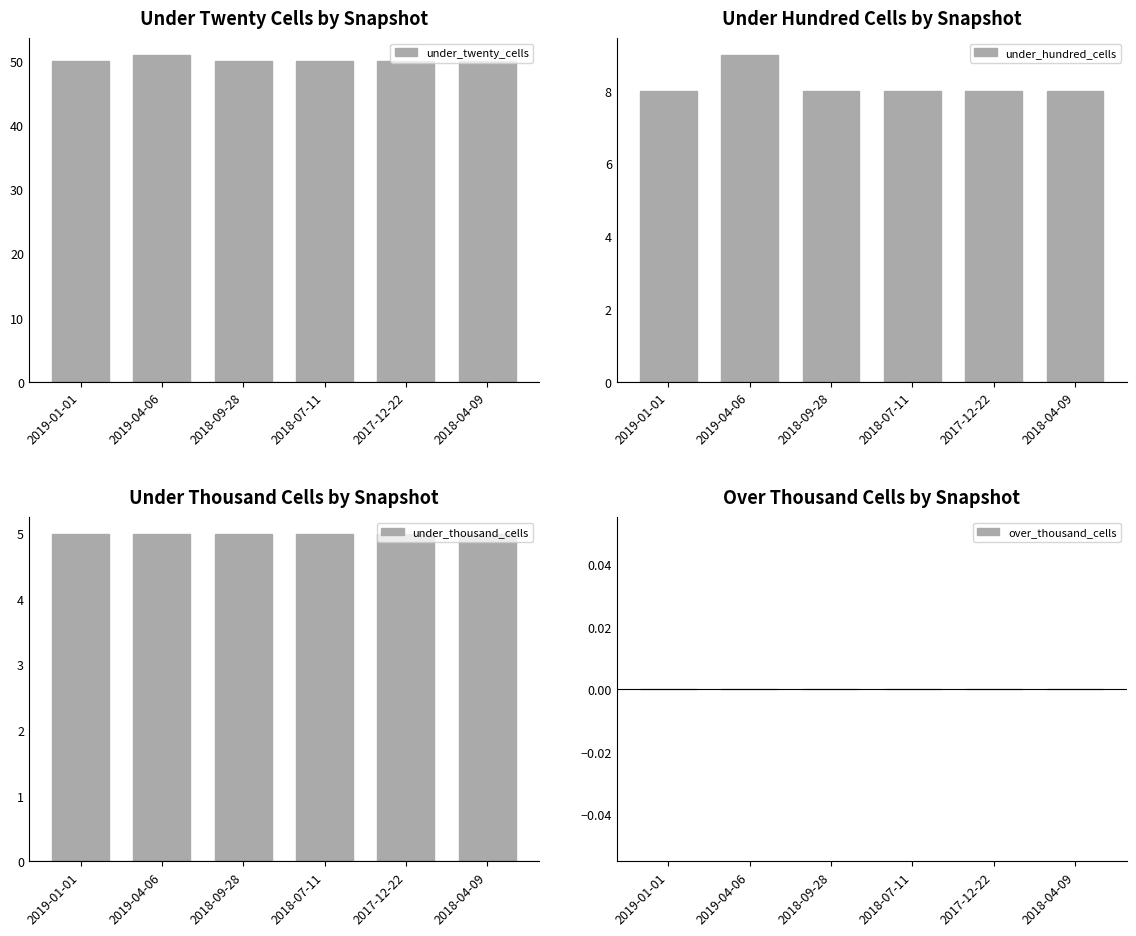

Which series has the largest total across all categories?

under_twenty_cells